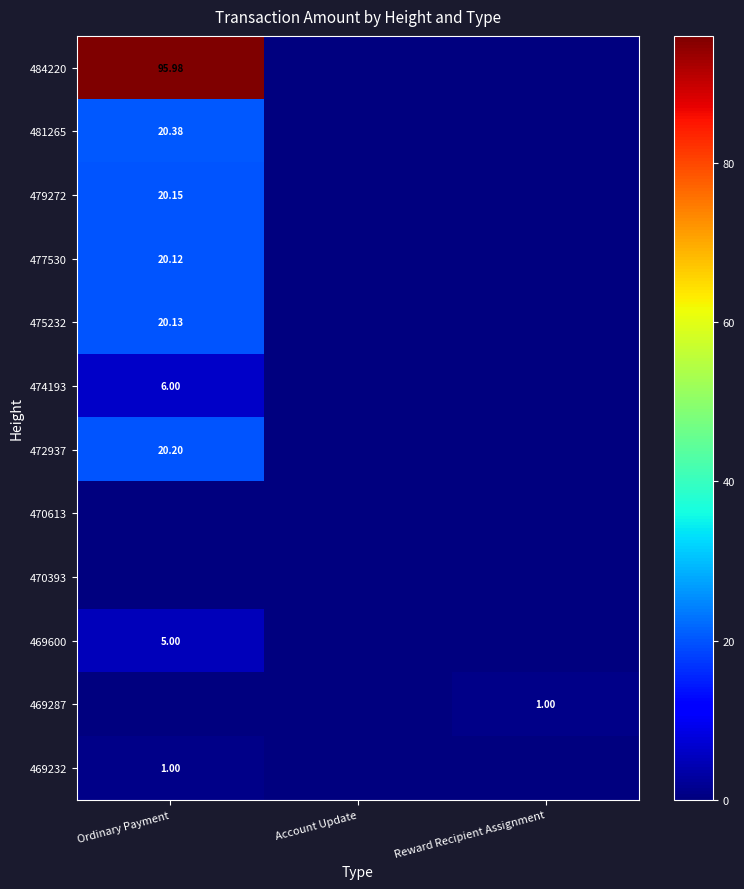

Is the value of 469600 at Ordinary Payment greater than the value of 477530 at Ordinary Payment?

No